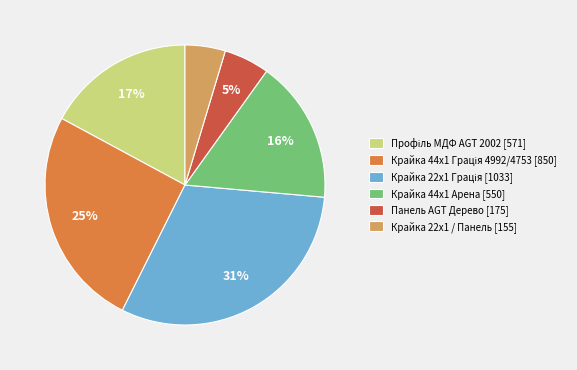

Is Панель AGT Дерево [175] the majority of the pie?

No